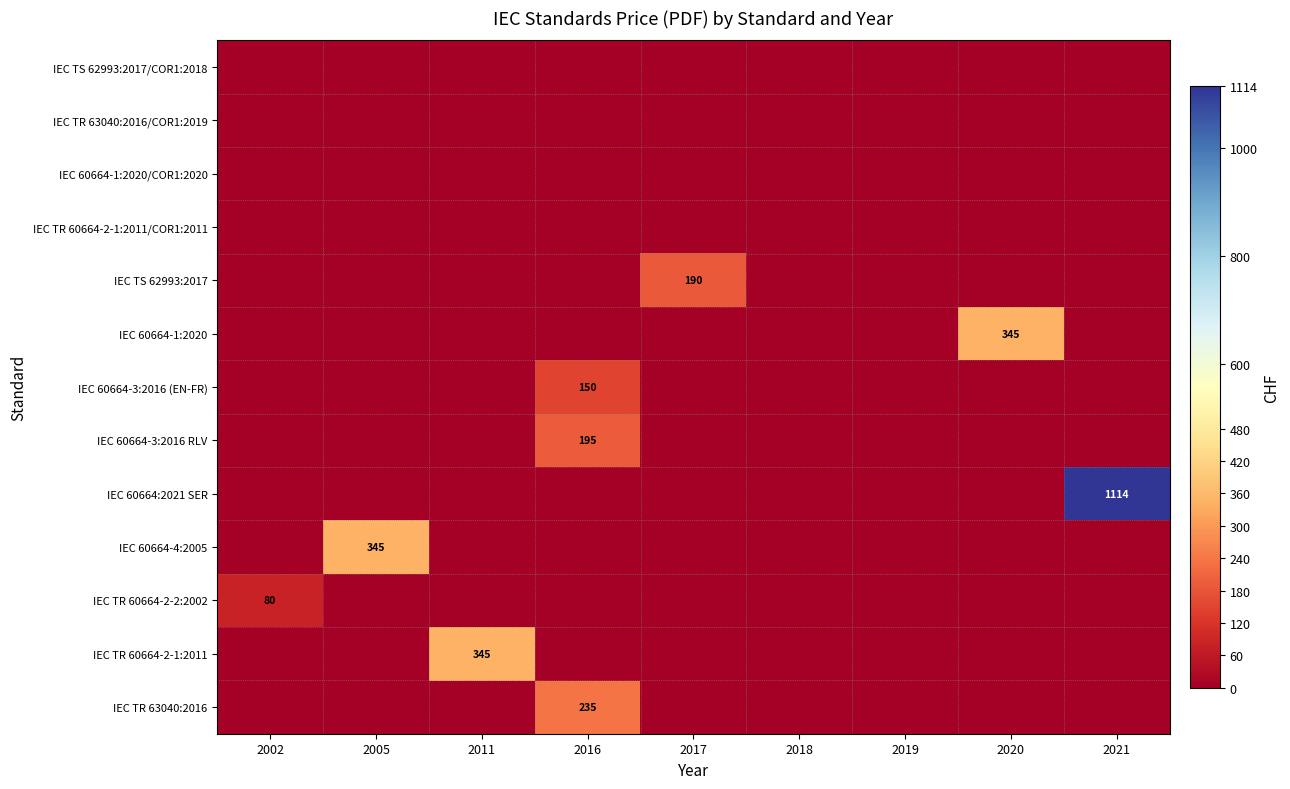

Which series has the largest total across all categories?

IEC 60664:2021 SER